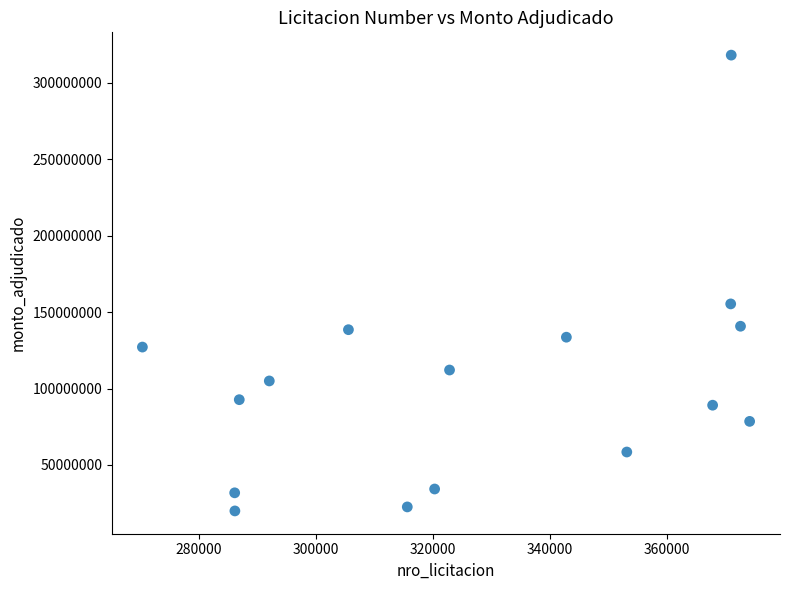

What Y value in the scatter plot is closest to 169032454?

155370990